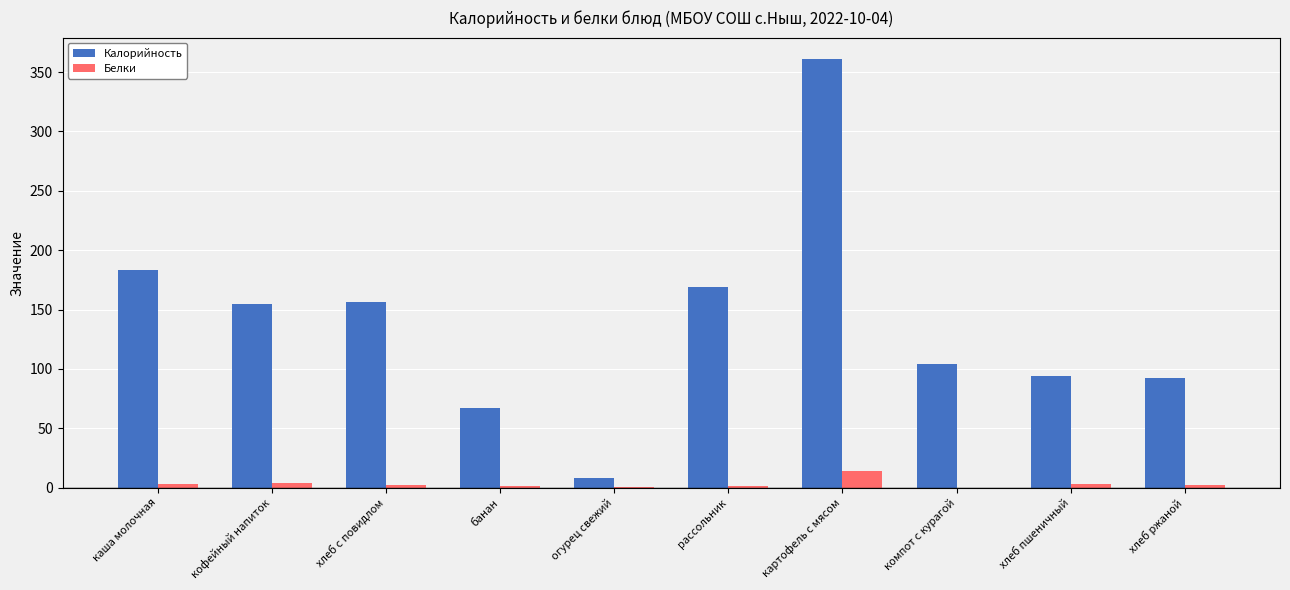

Is the value of Белки at хлеб с повидлом greater than the value of Калорийность at кофейный напиток?

No